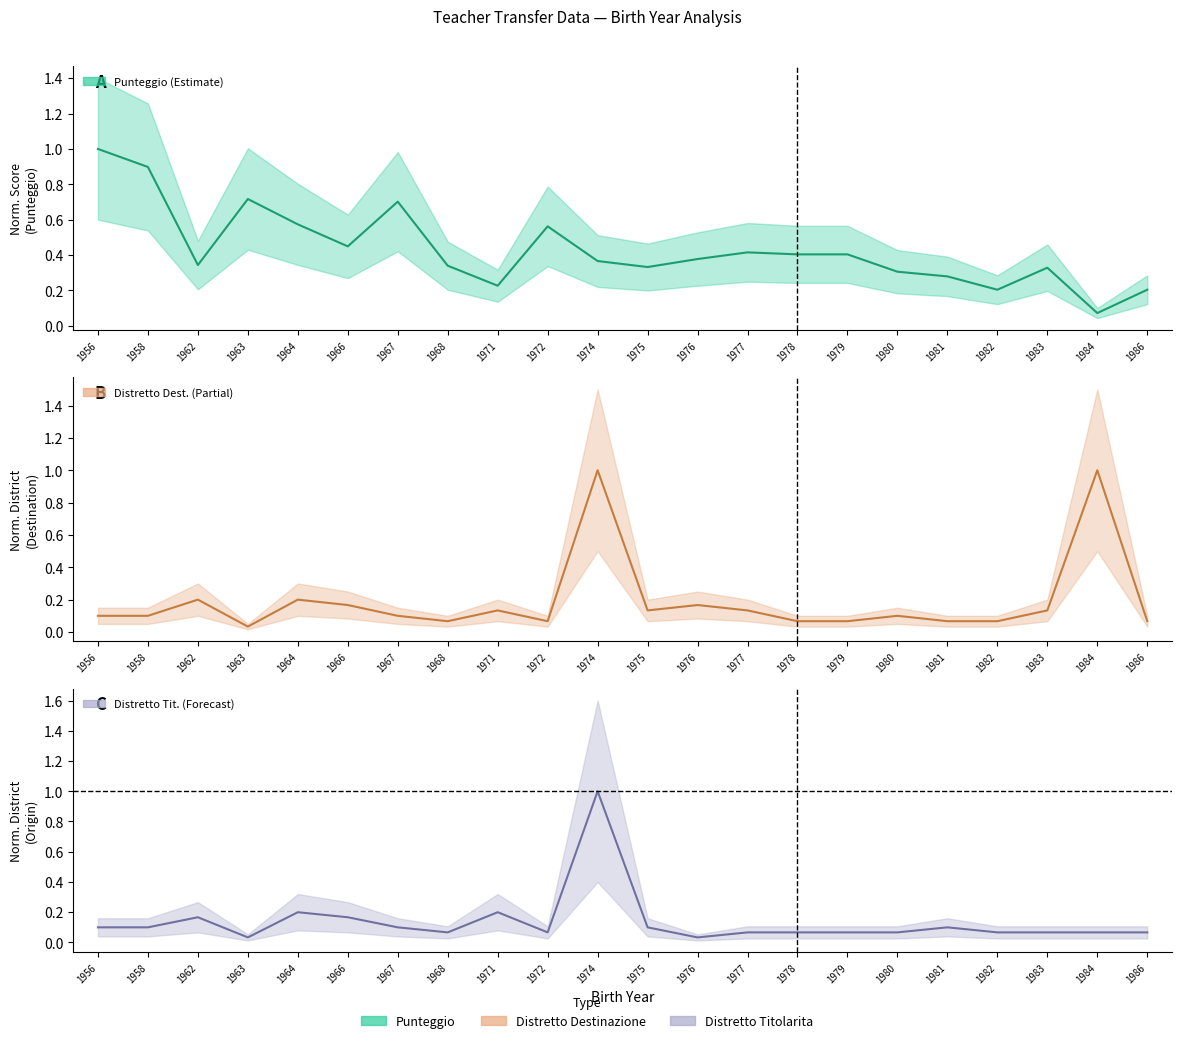

Read the Distretto Titolarita value at 1971.

0.2